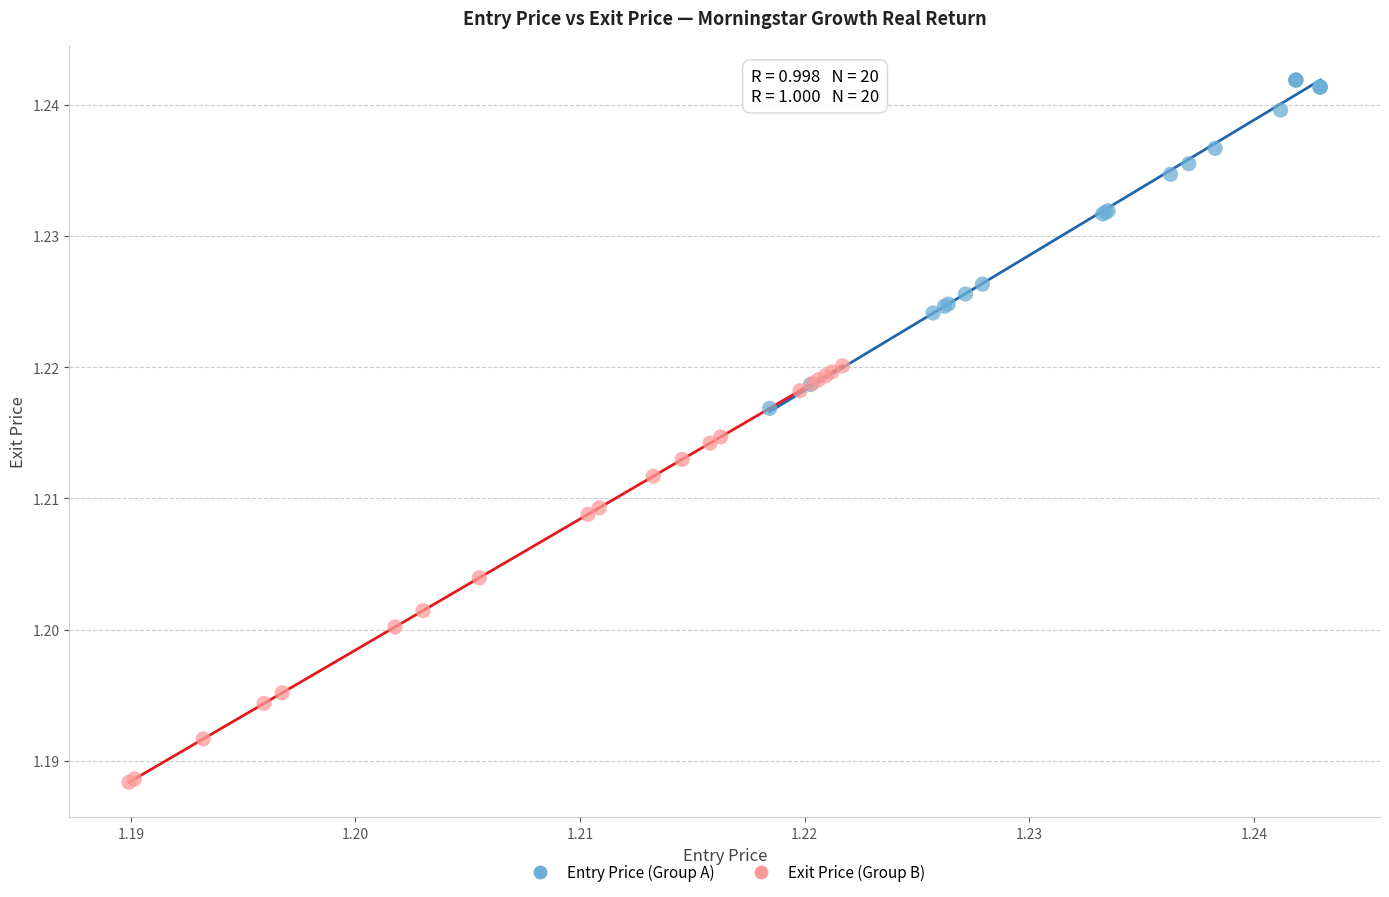

Which series has the largest Y range (max minus min)?

Exit Price (Group B)